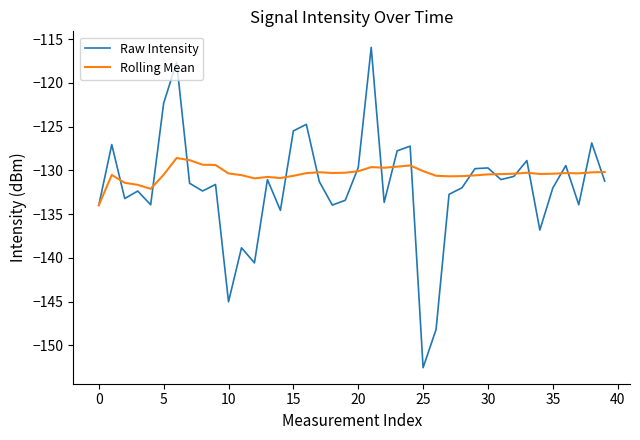

What is the minimum value shown in the chart?

-152.6